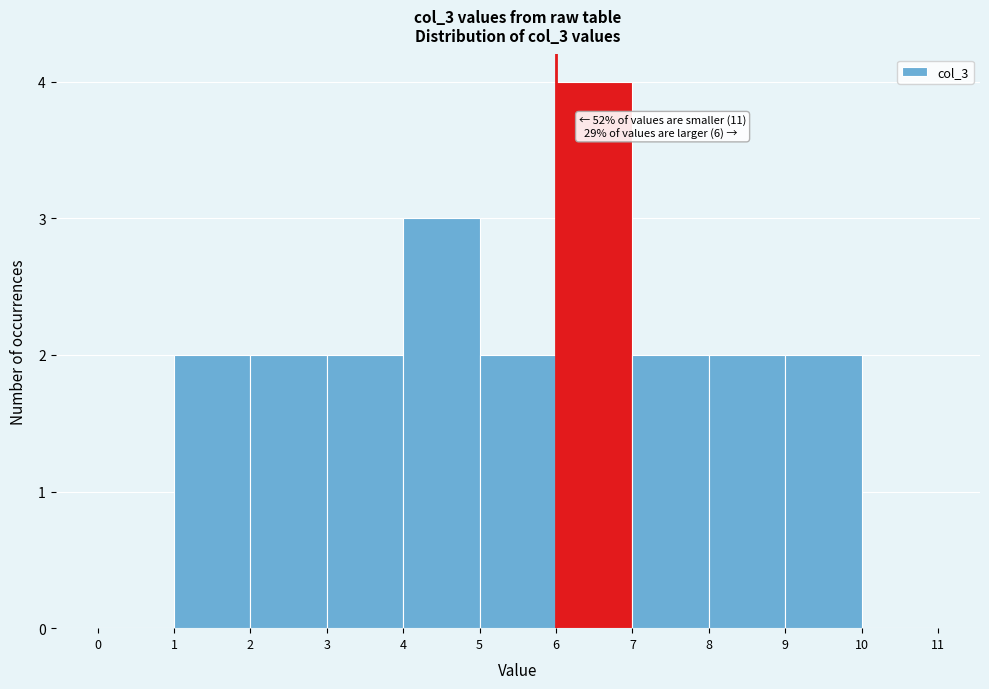

Over which range of the x-axis is the bar tallest?

6 to 7